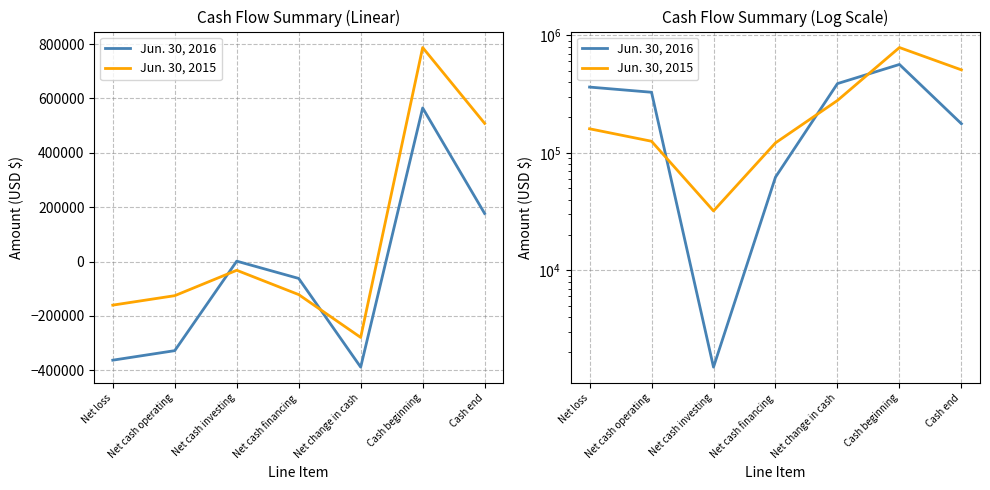

What is the label of the 4th point from the right?

Net cash financing